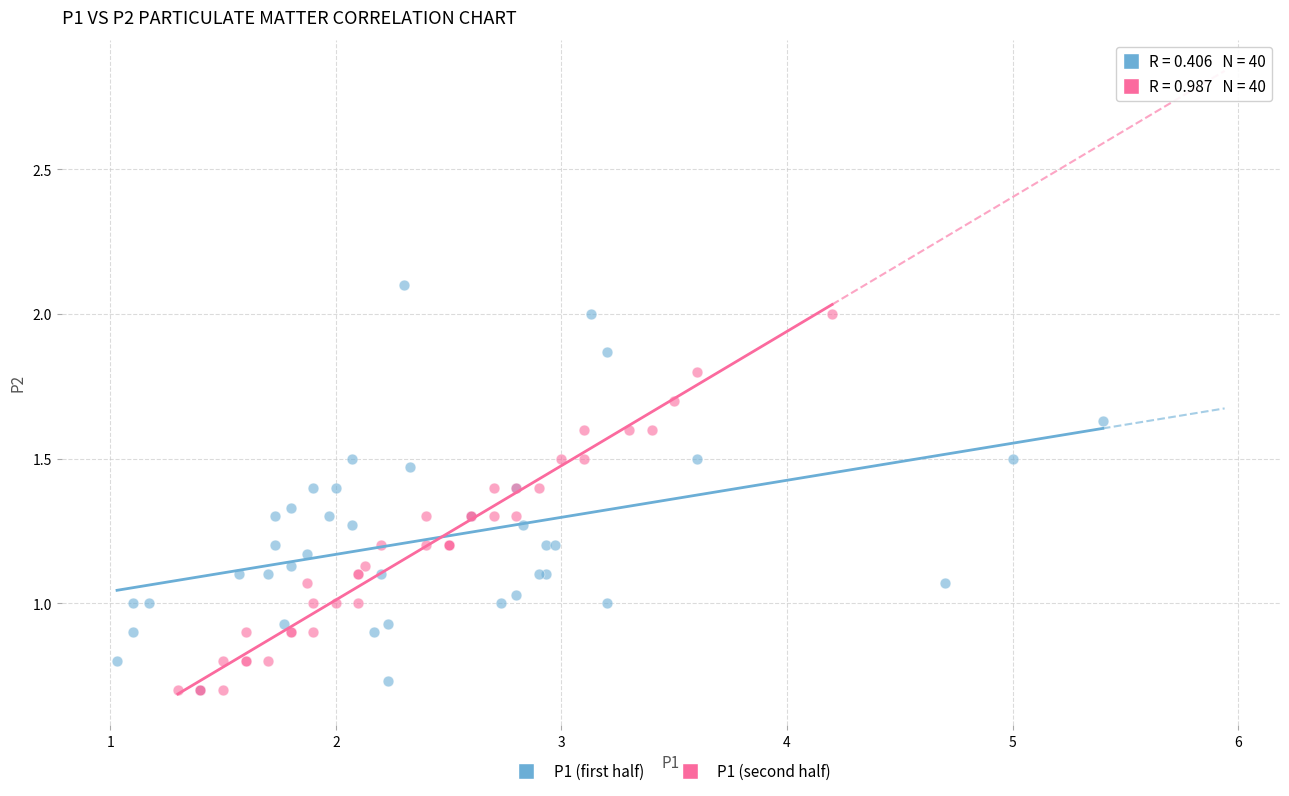

Which series reaches the maximum Y coordinate?

P1 (first half)